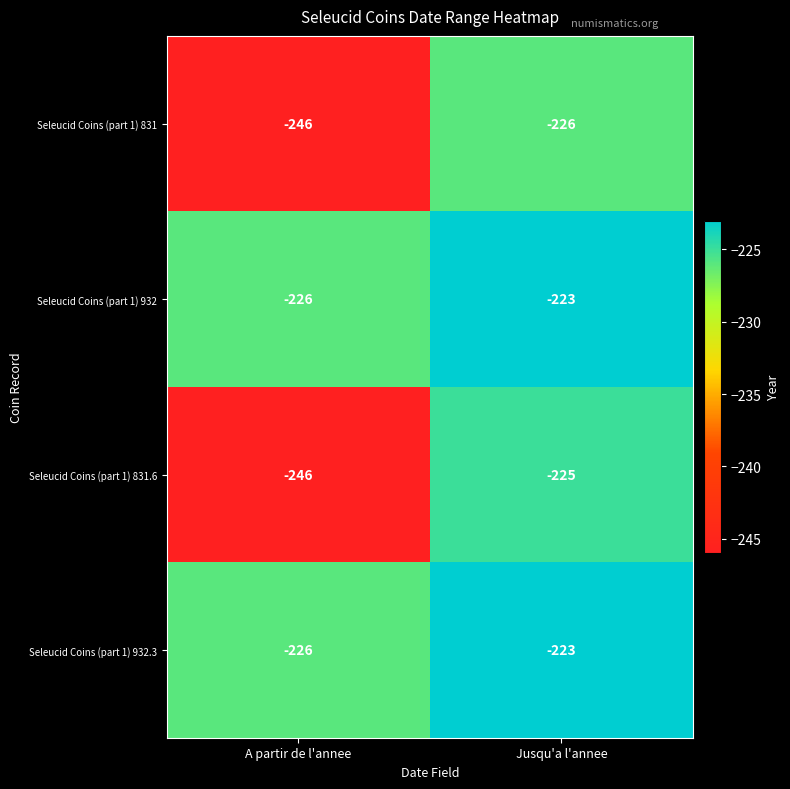

Which series has the largest range (max minus min)?

Seleucid Coins (part 1) 831.6